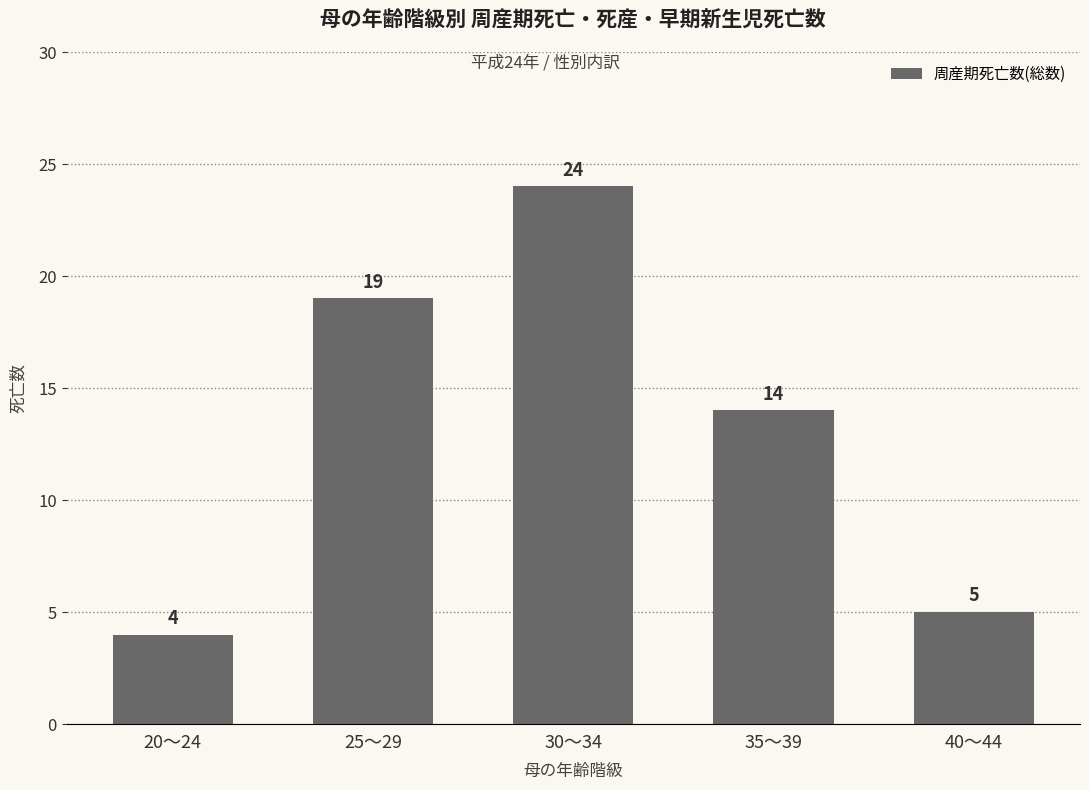

What is the difference between the values at 30～34 and 25～29?

5